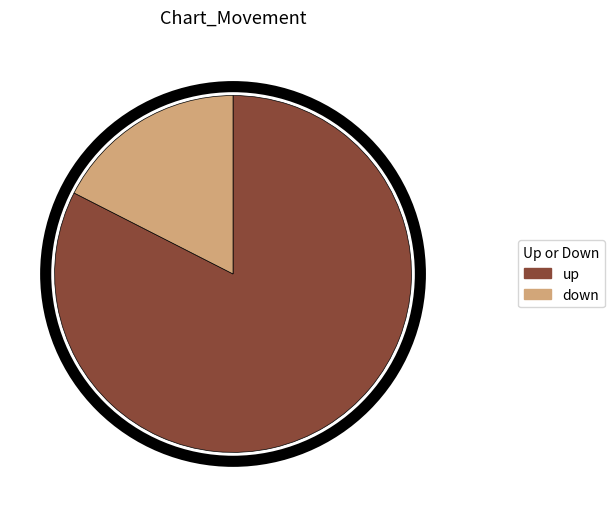

Which category accounts for the majority?

up